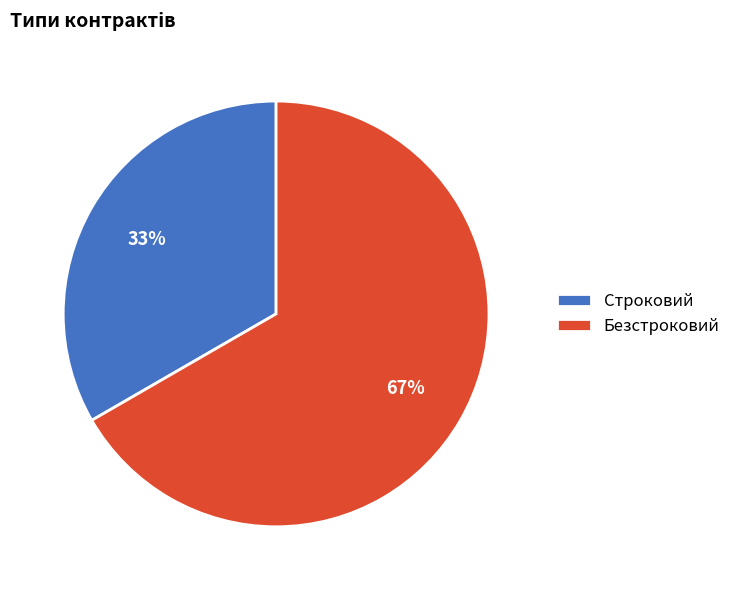

Which has a higher value, Безстроковий or Строковий?

Безстроковий